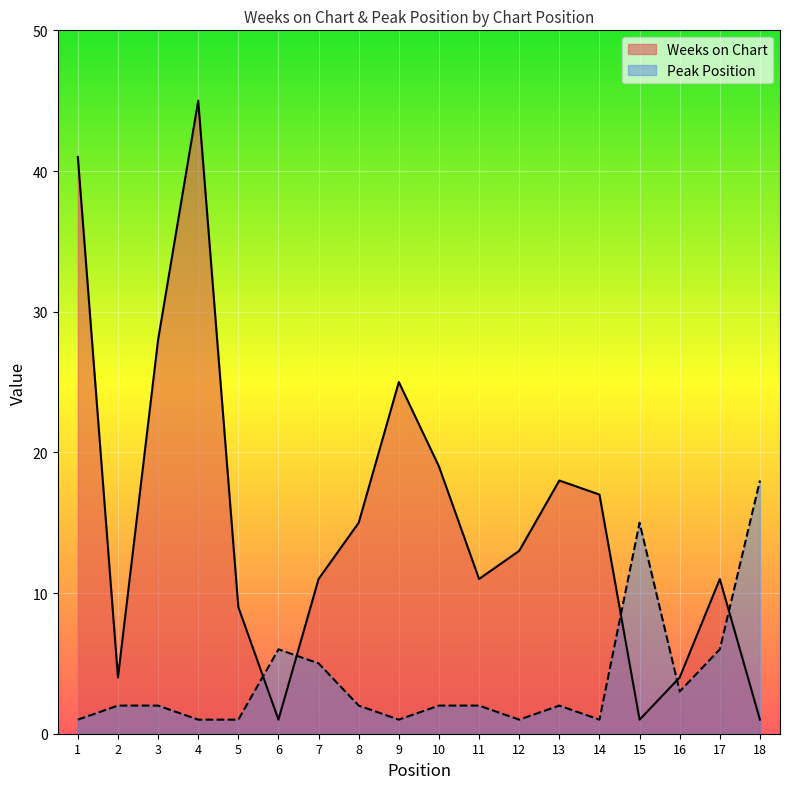

Between 5 and 12, which series saw the biggest shift?

Weeks on Chart